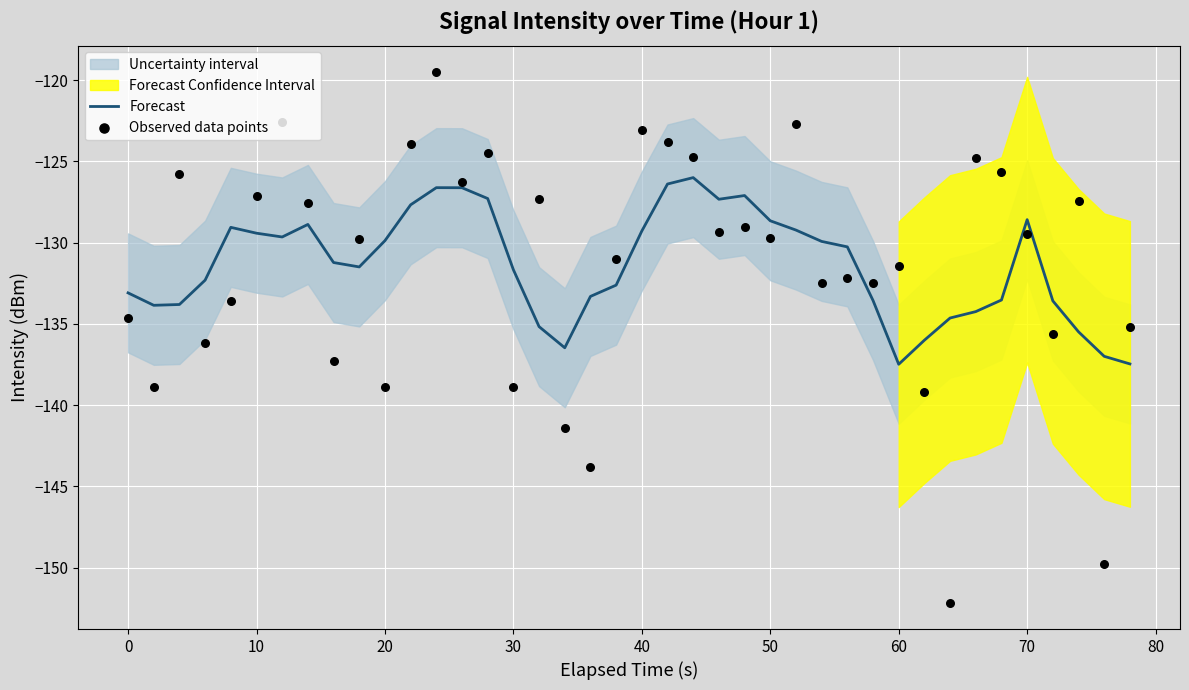

What is the minimum value for Forecast?

-137.5